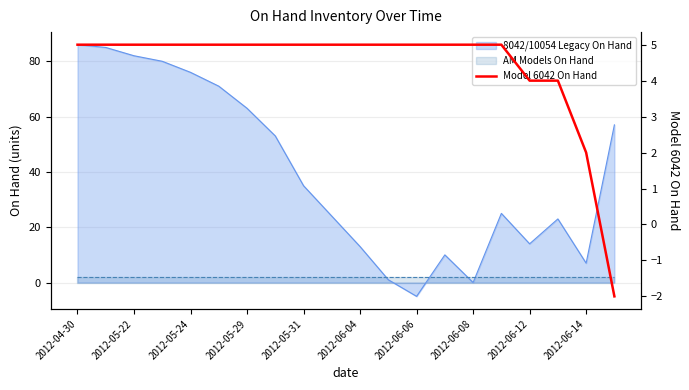

The value at 15 is 7. True or false?

False